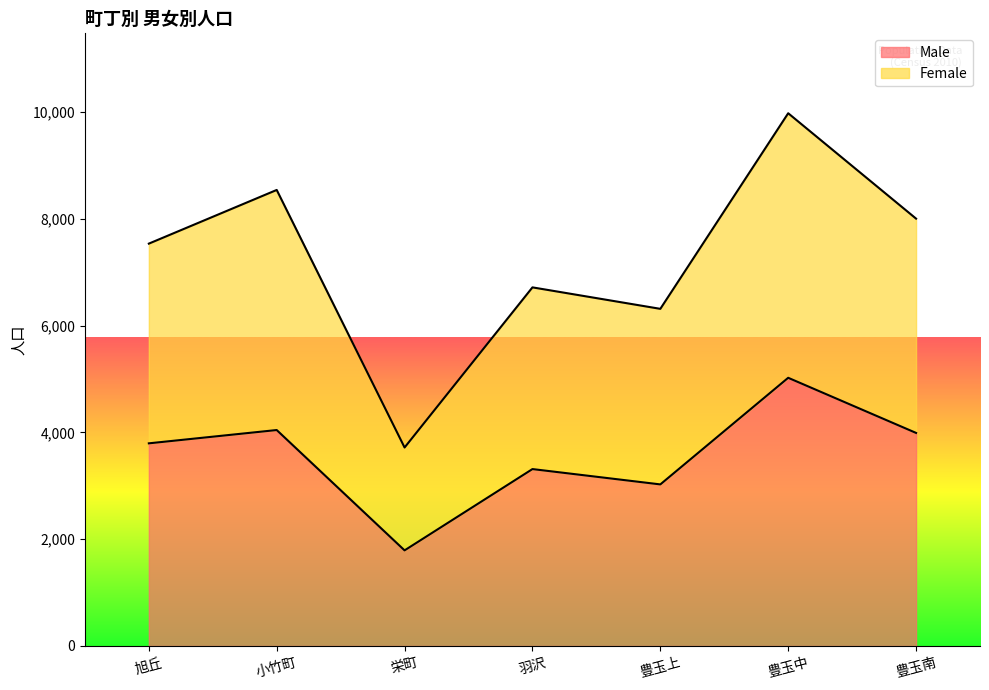

Which category has the lowest value across all series?

栄町